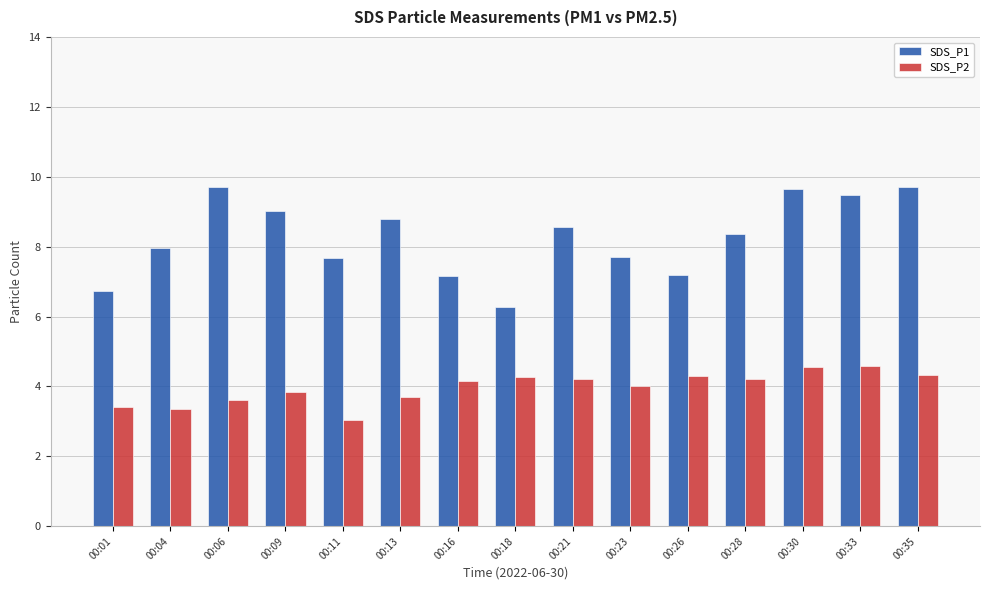

What are all the series names shown in the legend?

SDS_P1, SDS_P2